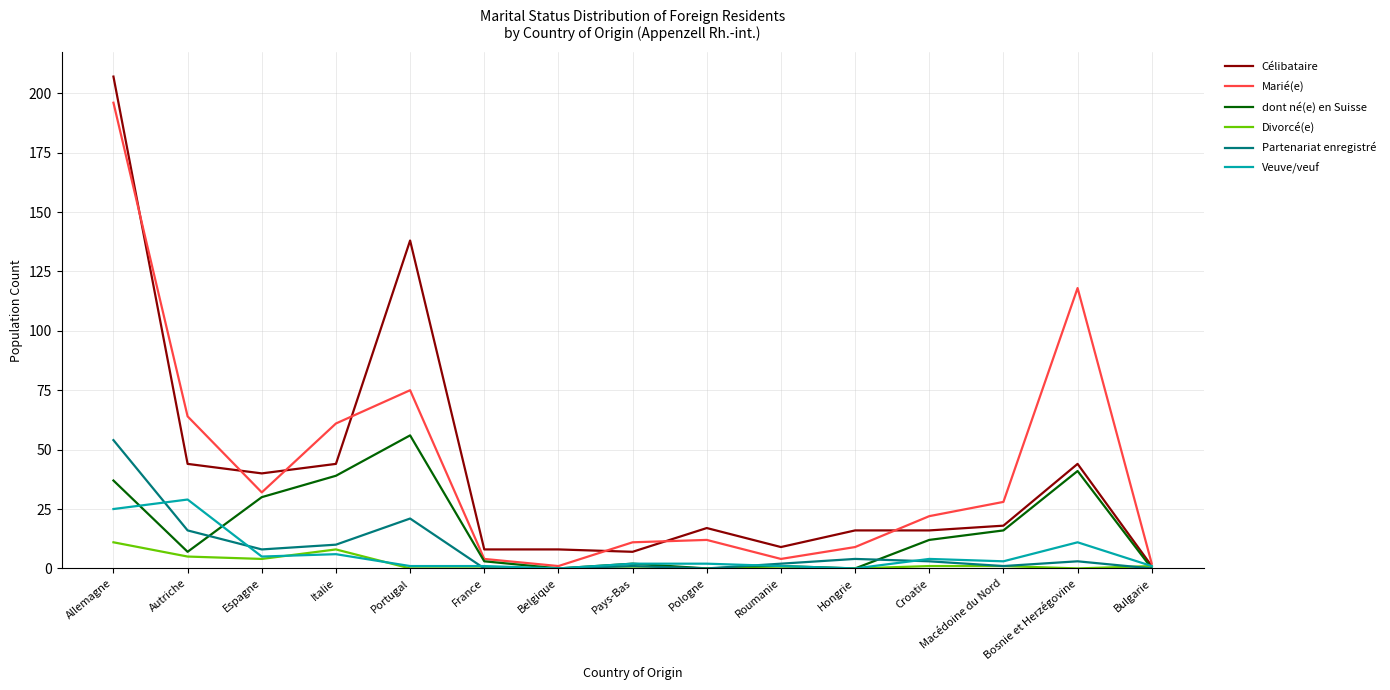

At which category does Marié(e) reach its first local peak?

Portugal